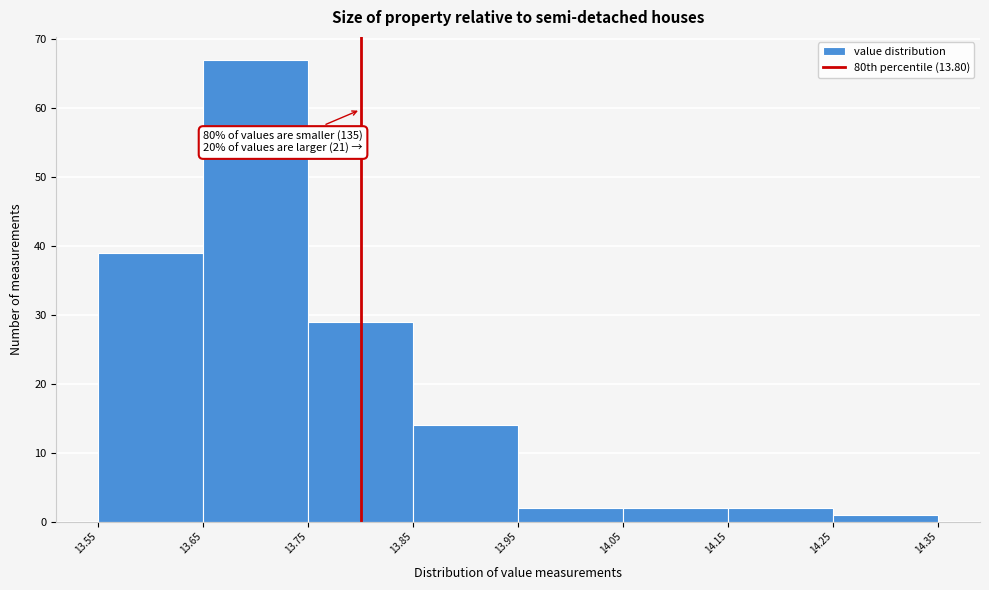

Over which range of the x-axis is the bar tallest?

13.65 to 13.75